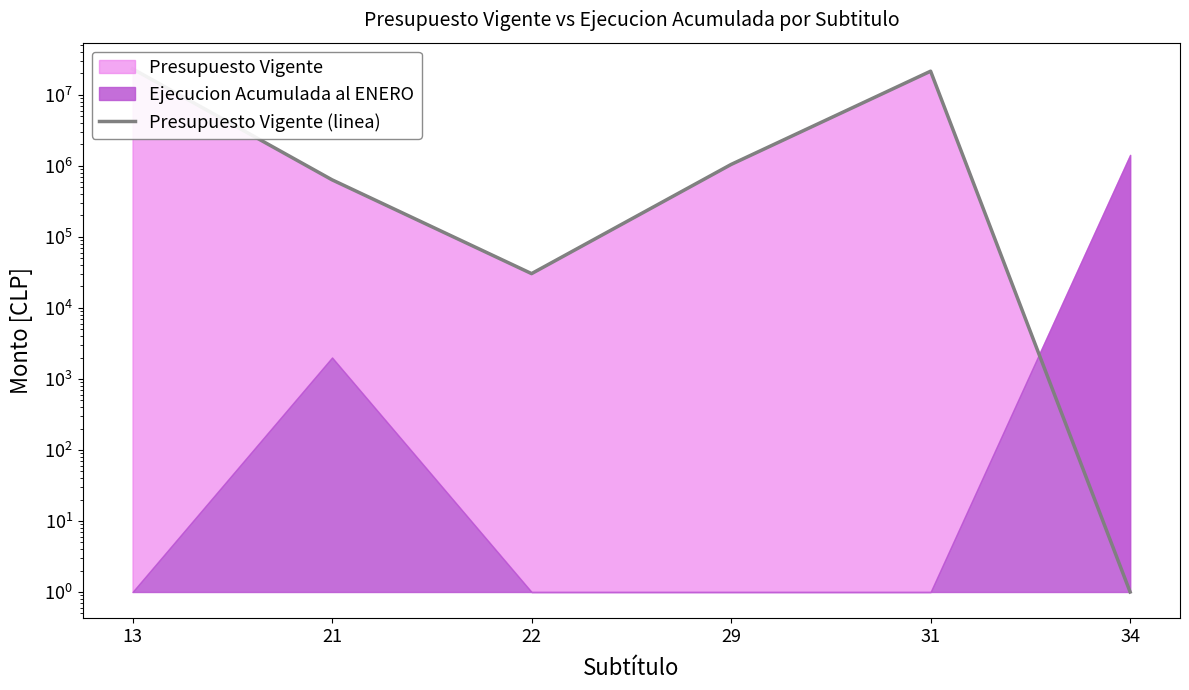

Which has a higher value, 29 or 21?

29